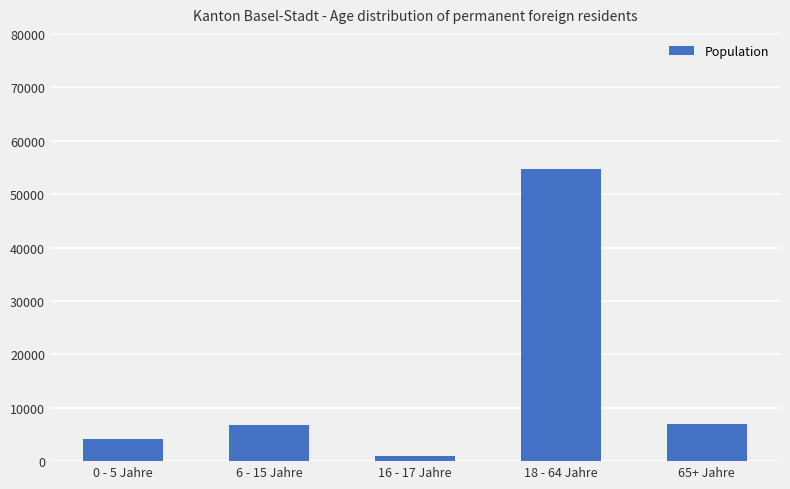

What is the sum of all values?

73358